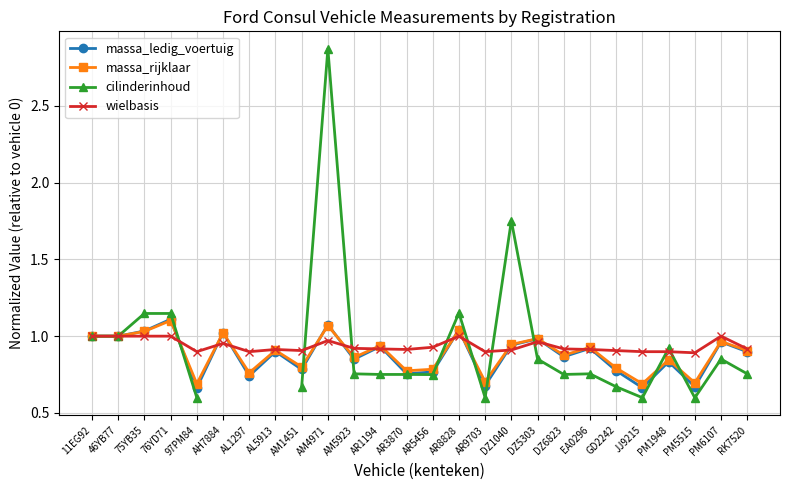

What is the minimum value for wielbasis?

0.9